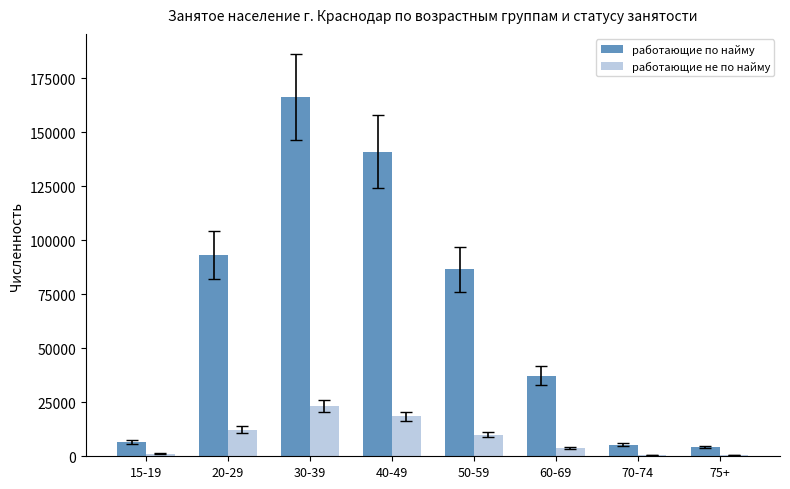

Which series has the largest total across all categories?

работающие по найму